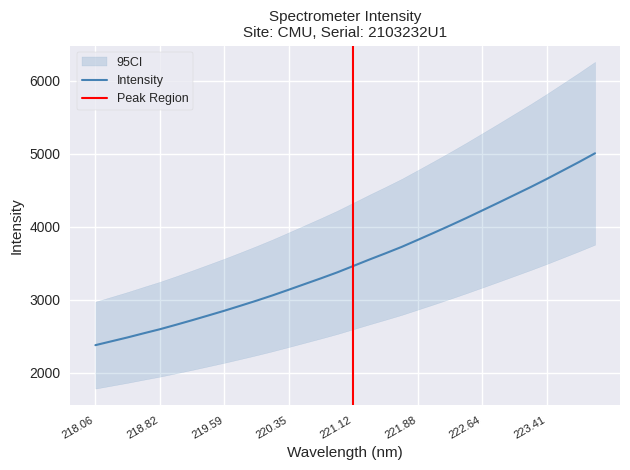

What is the maximum value for Intensity?

5009.0